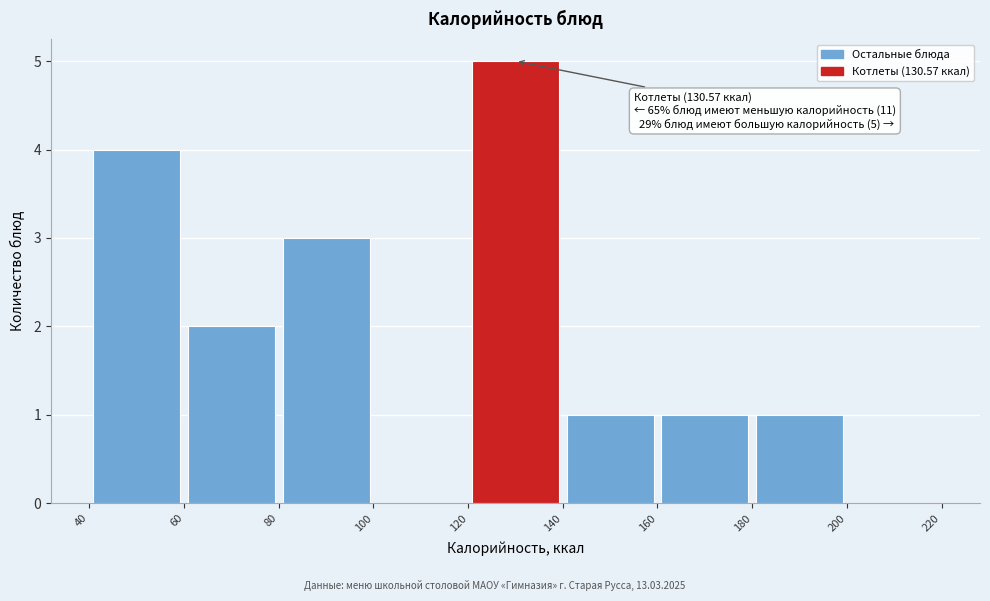

Over which range of the x-axis is the bar tallest?

120 to 140